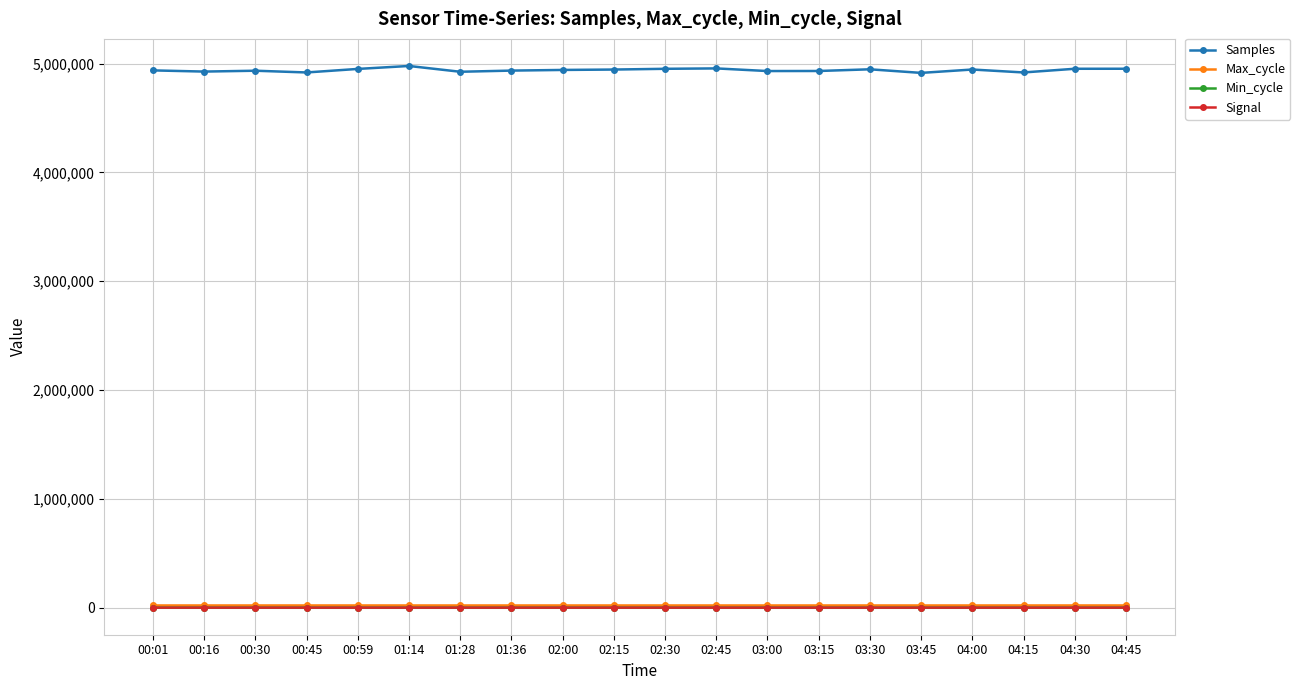

What is the label of the 17th point from the left?

04:00